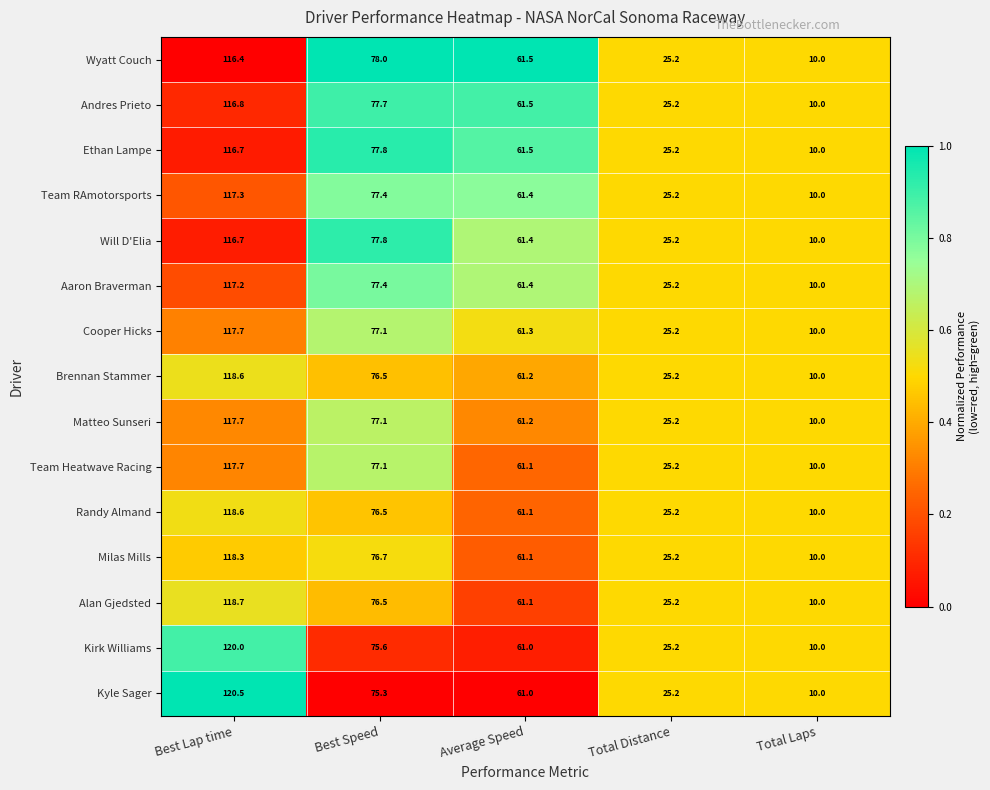

What is the minimum value for Ethan Lampe?

10.0